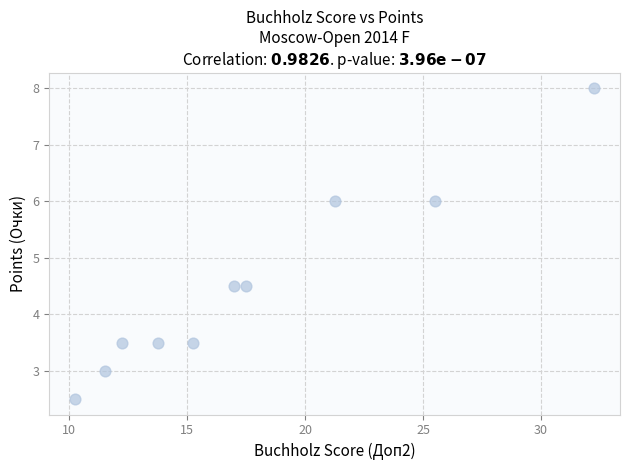

What is the range of X values (max minus min)?

22.0